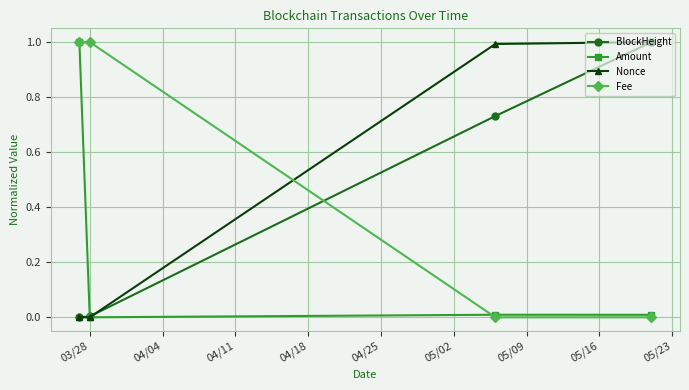

How many times do Fee and Nonce cross each other?

1